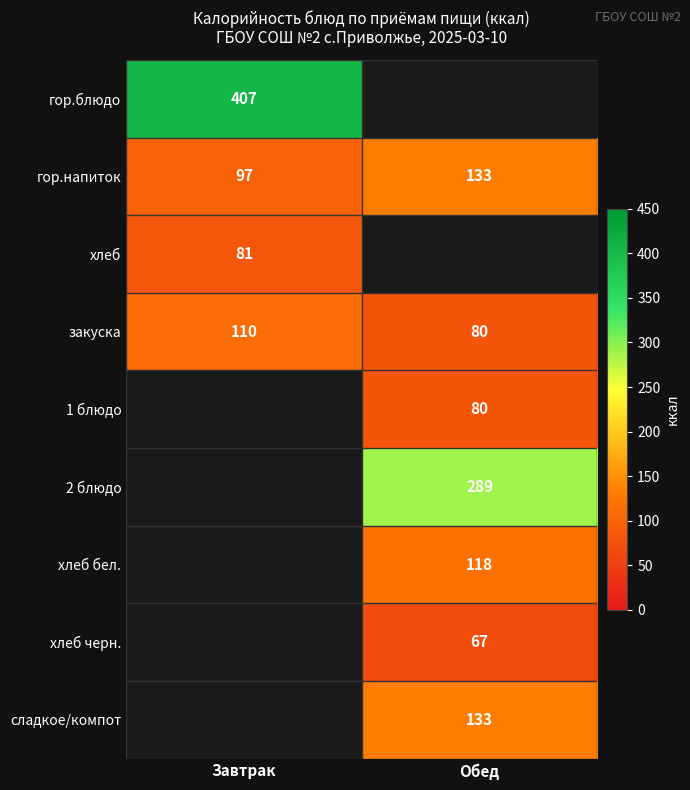

True or false: хлеб has a value of 123.3 at Завтрак.

False